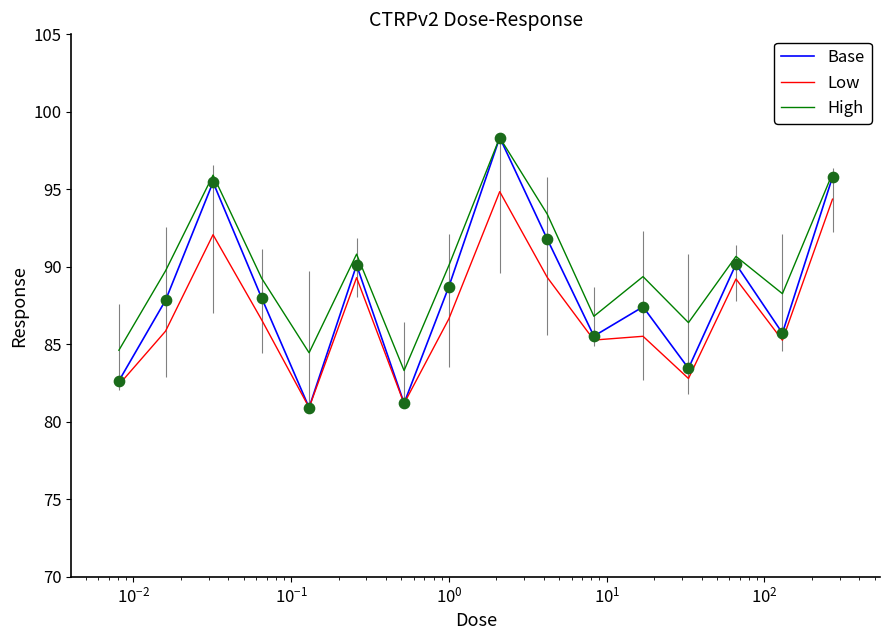

True or false: Low and High intersect in this chart.

False